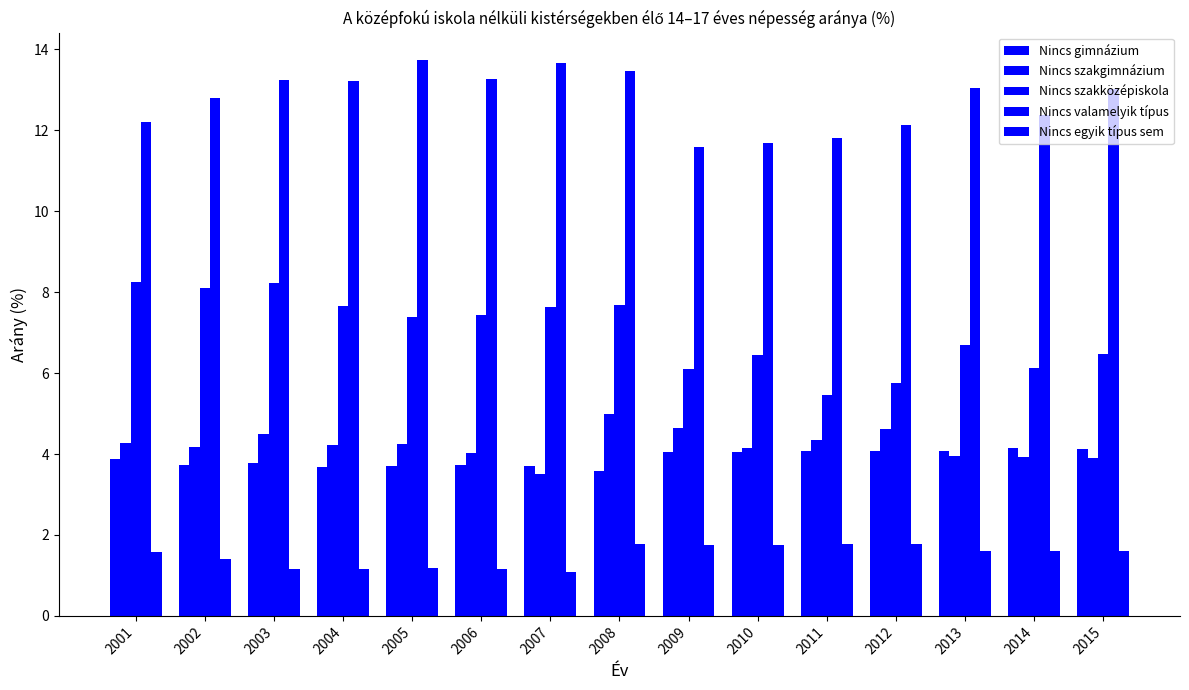

How many groups of bars are there?

15